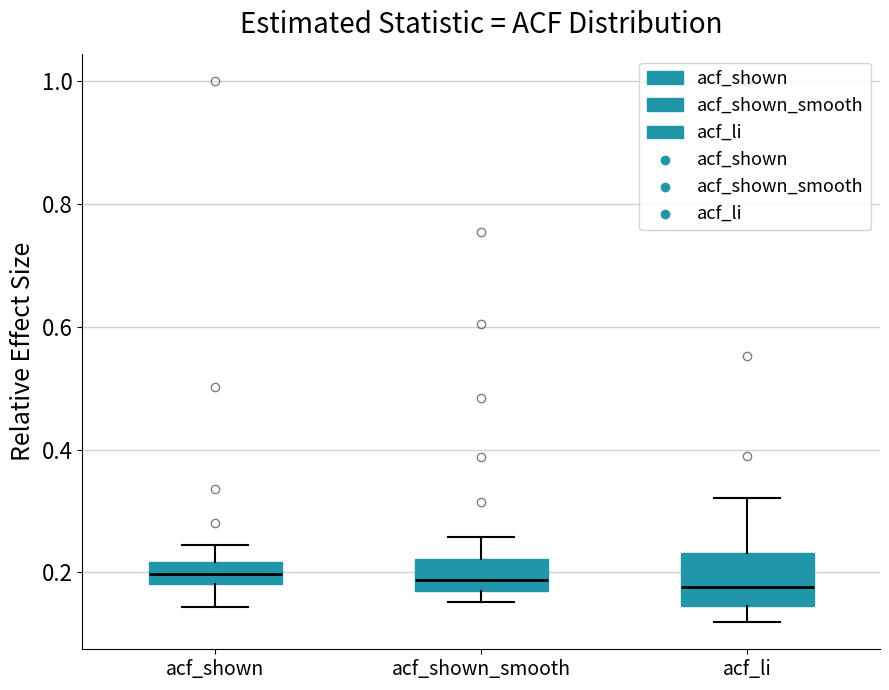

Which box is the tallest, from its lower edge to its upper edge?

acf_li